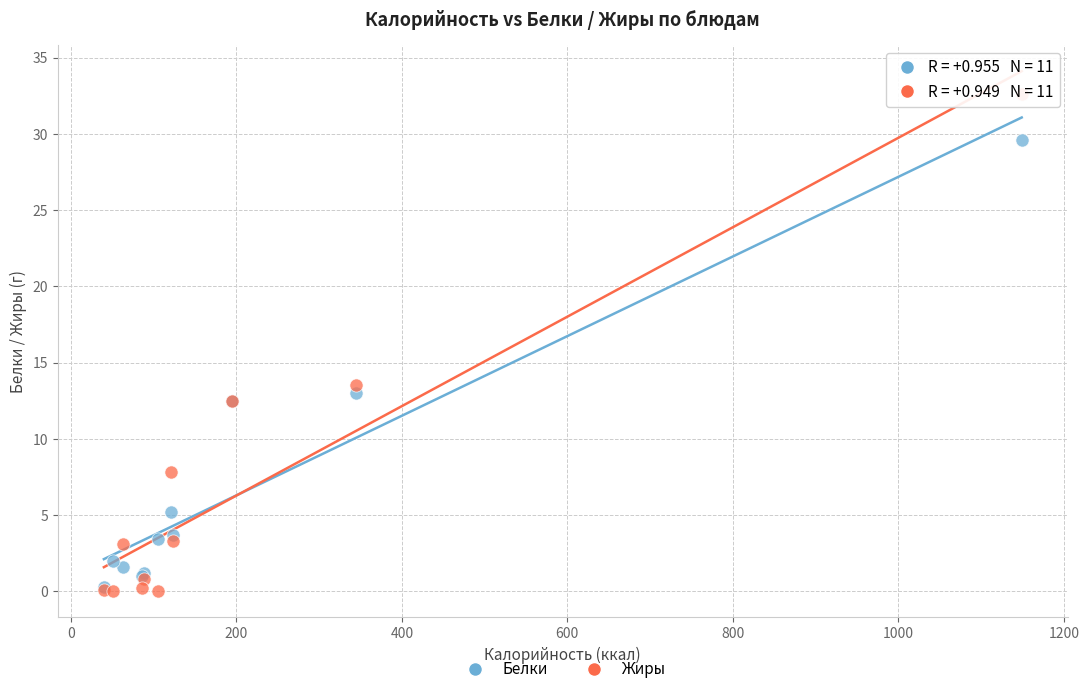

In the Жиры series, what Y value is closest to 16?

13.5